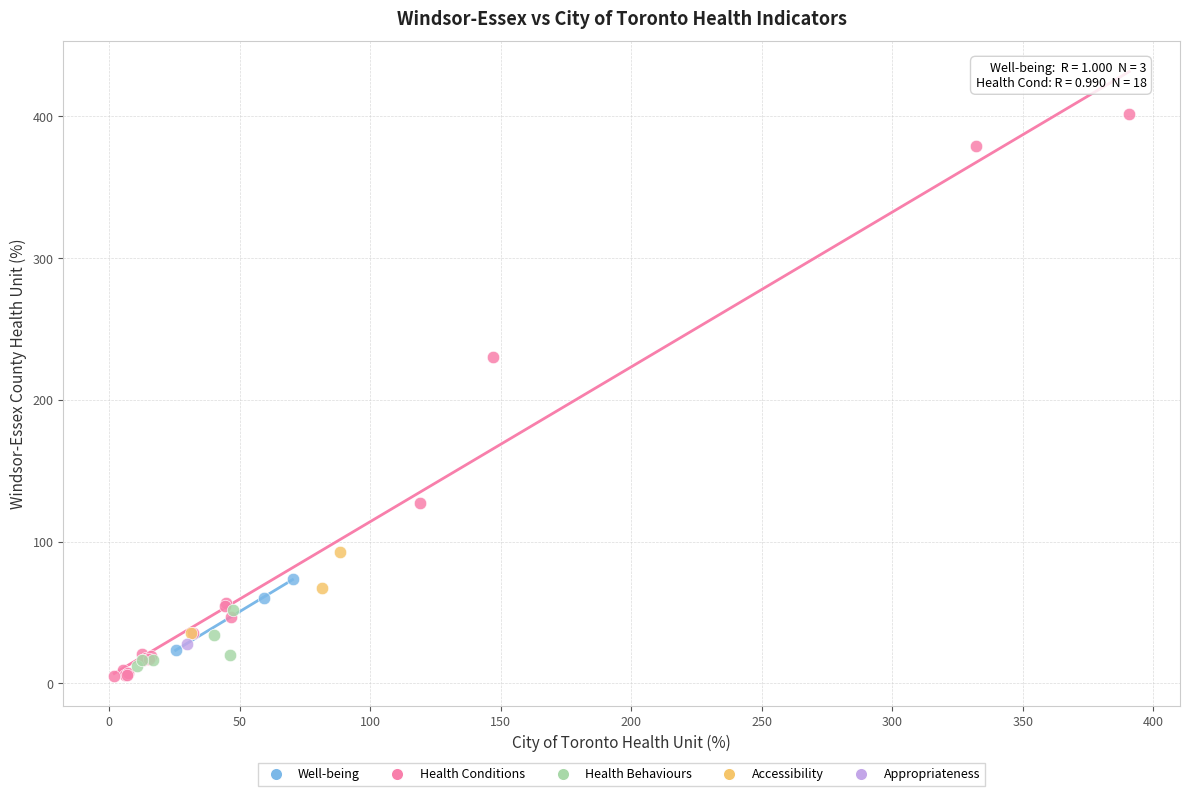

Which series contains the highest Y value?

Health Conditions